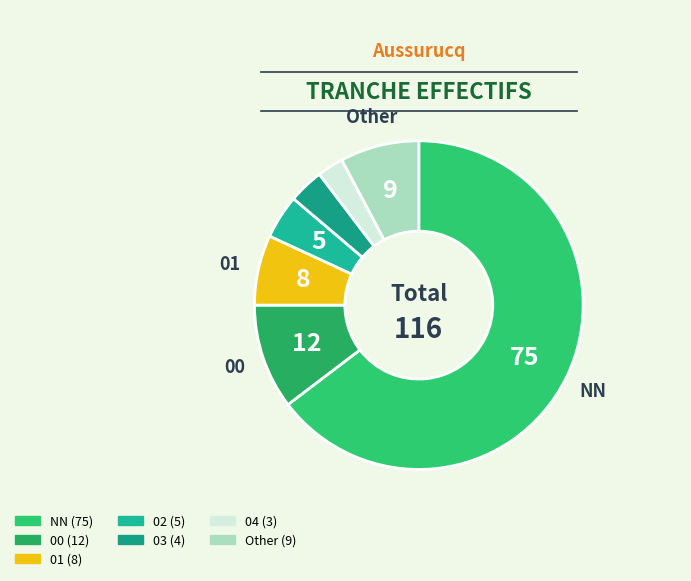

Count the number of slices in the pie.

7